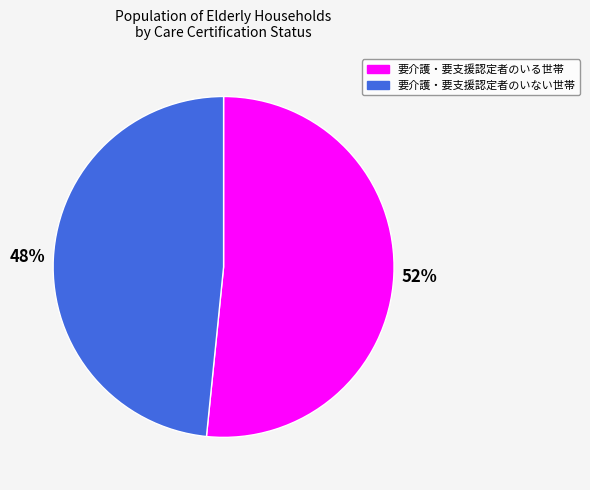

True or false: 要介護・要支援認定者のいる世帯 accounts for 41% of the total.

False